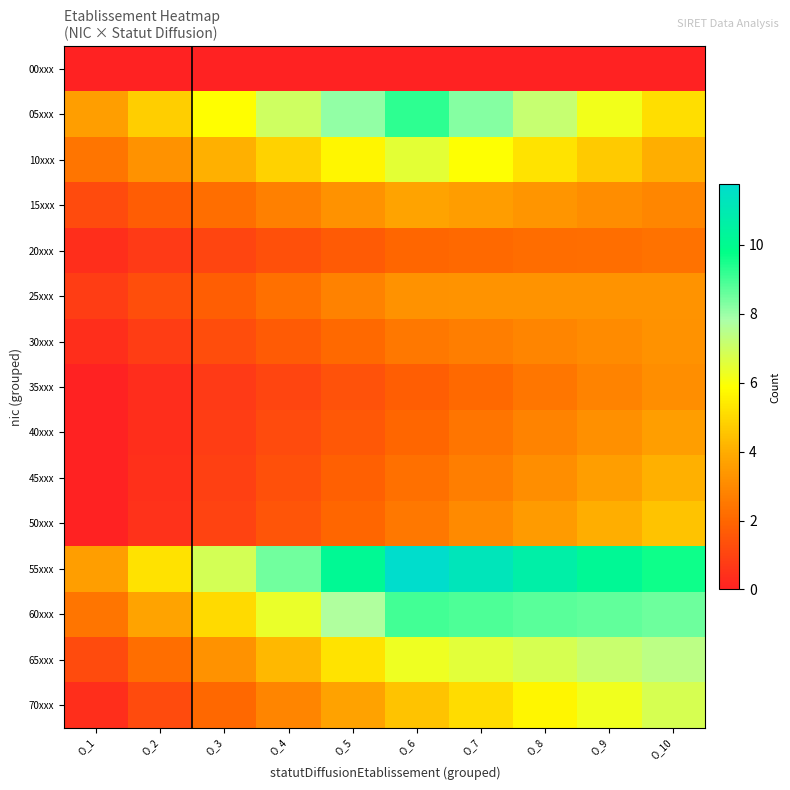

What is the total value across all series at O_4?

46.9